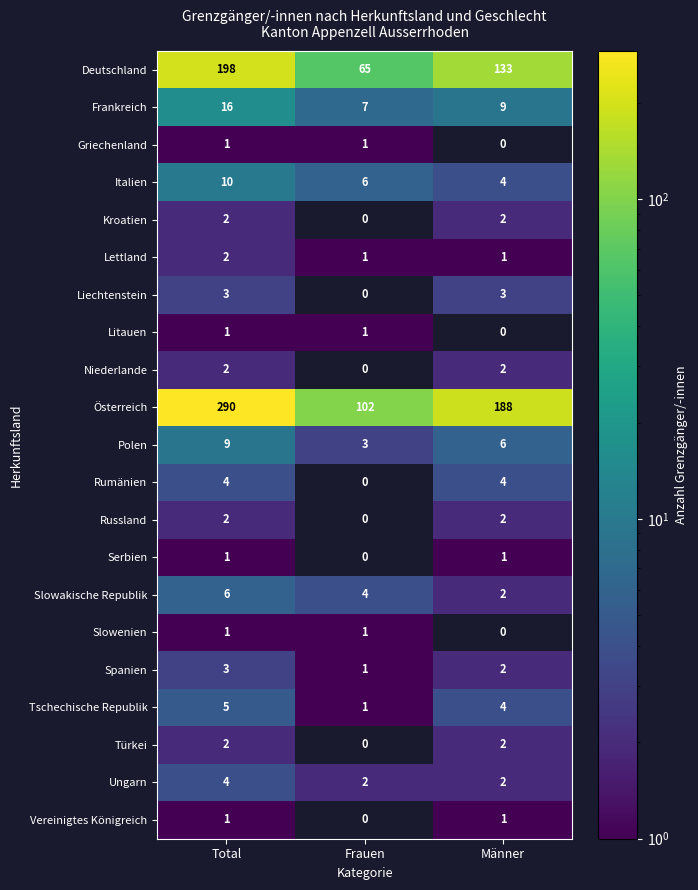

What is the sum of all Polen values?

18